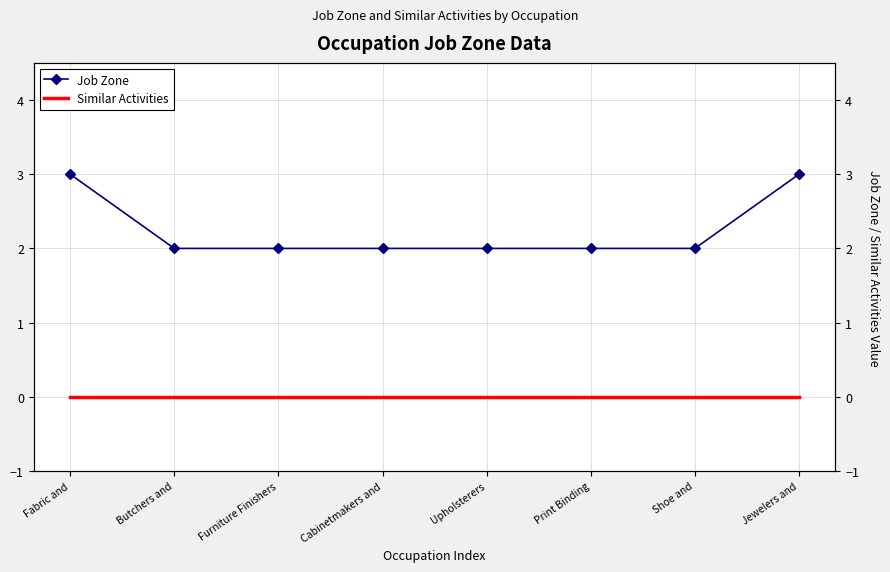

Which series has the largest total across all categories?

Job Zone